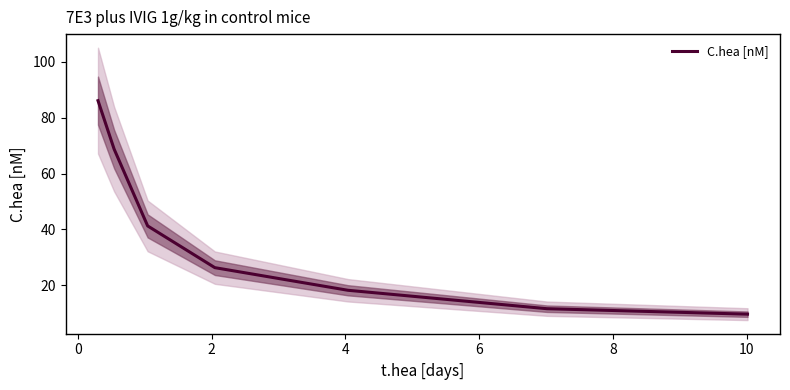

What is the minimum value for C.hea [nM]?

9.7